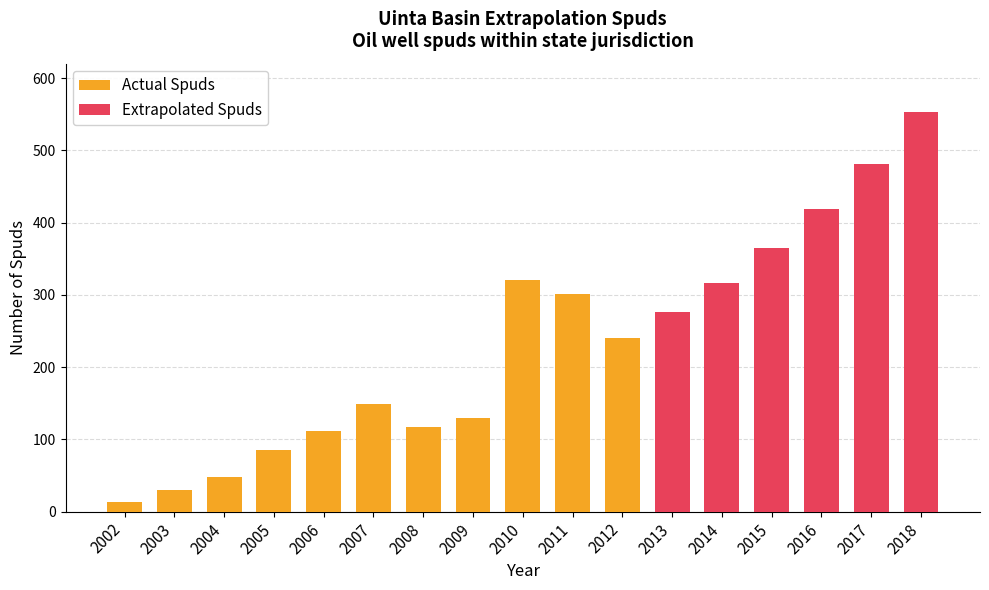

Approximately how many times larger is the value at 2010 compared to 2003?

10.7